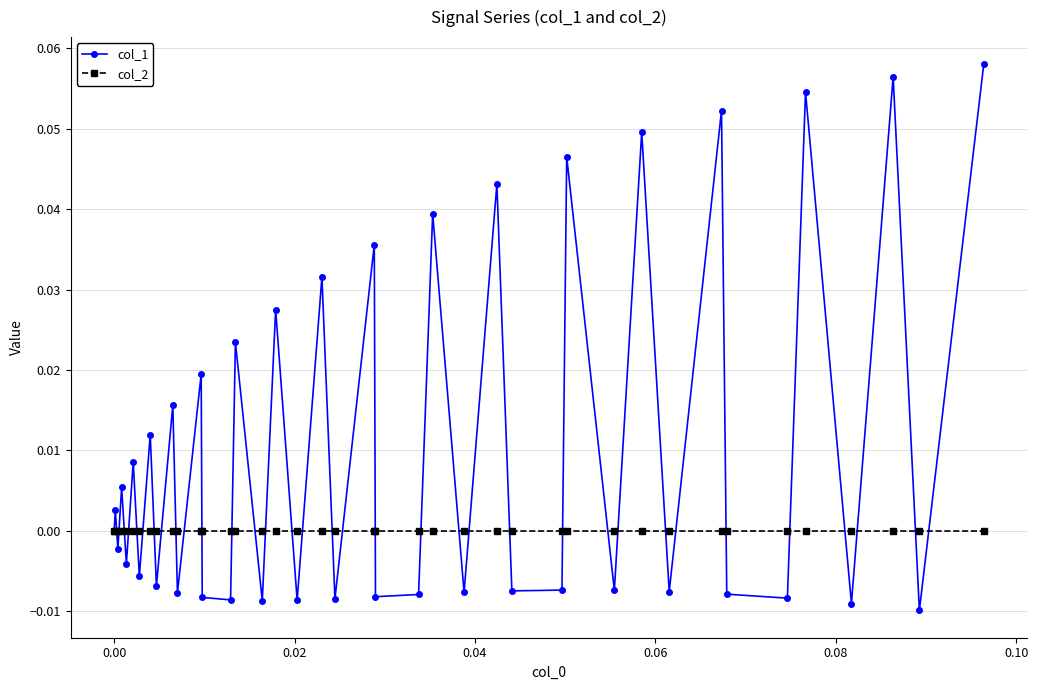

Which series has the widest spread of values?

col_1